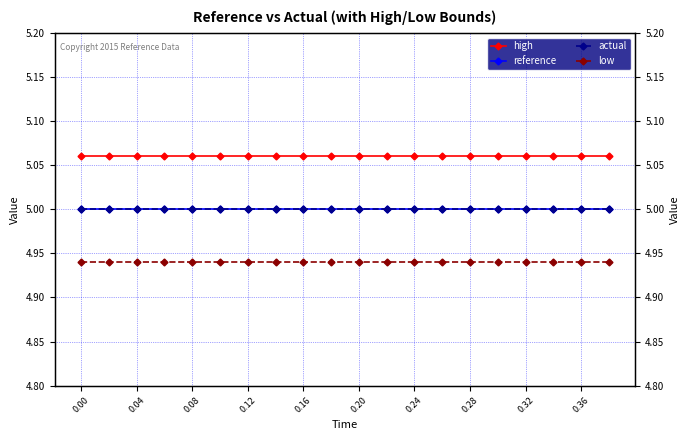

The actual series shows 5.0 at 0.00. True or false?

True